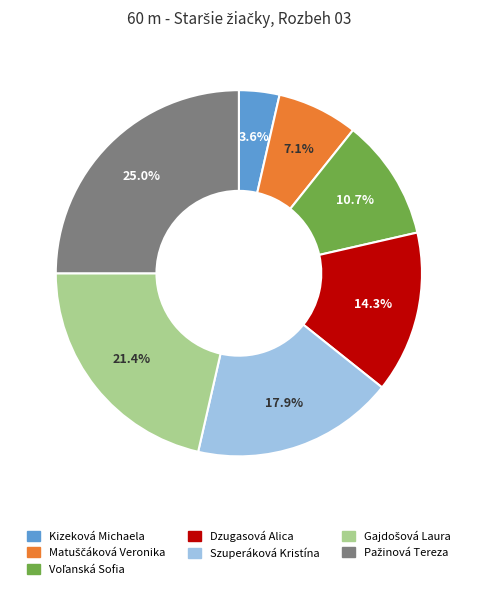

Does any single category account for the majority?

No